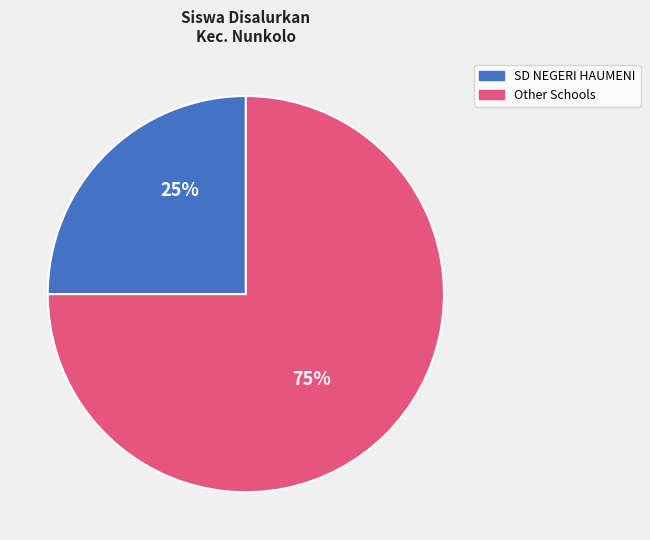

Does any single category account for the majority?

Yes